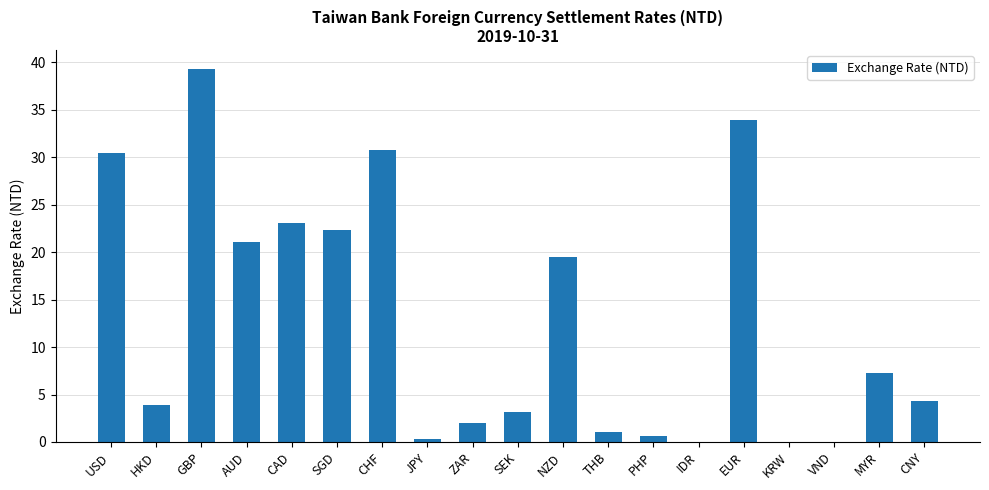

How many series are shown in this chart?

1